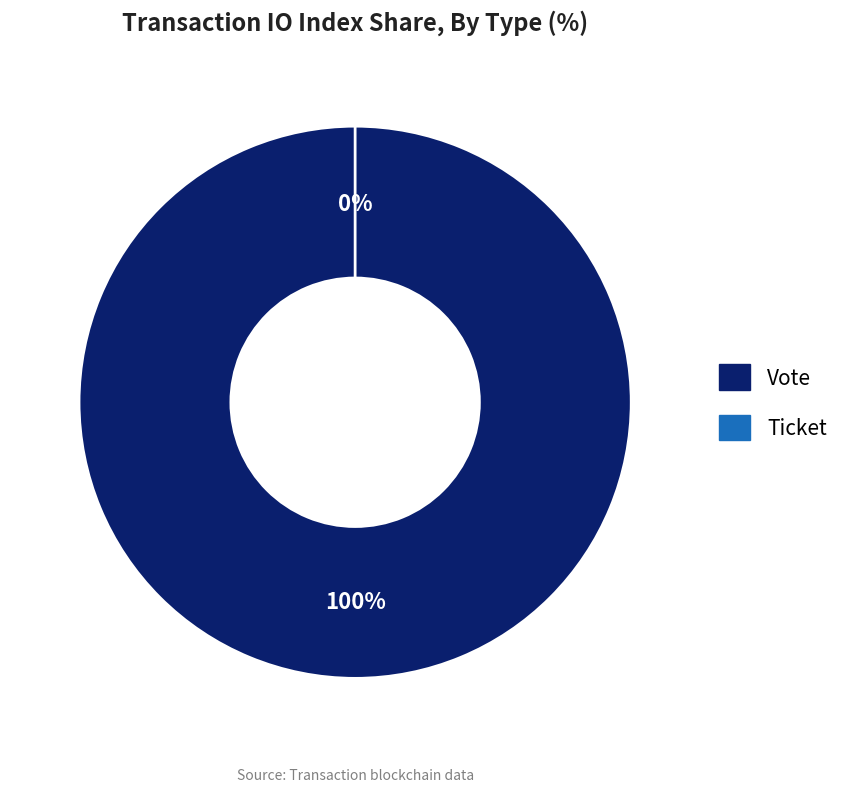

To the nearest percent, what is the combined percentage of Vote and Ticket?

100%